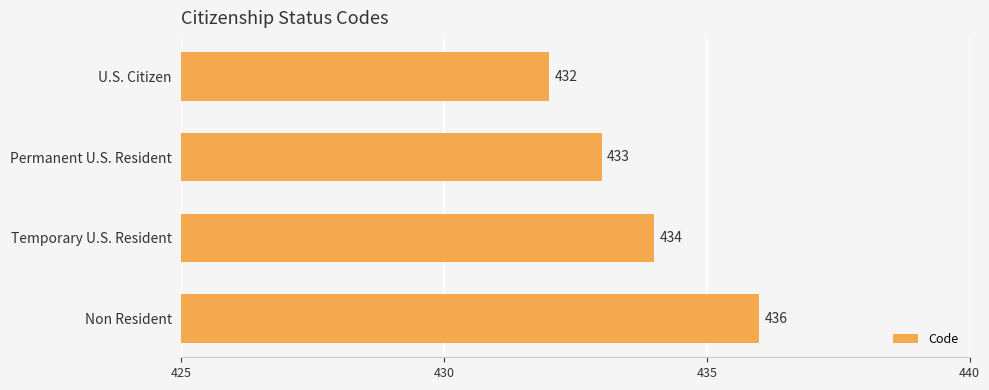

Are the bars horizontal?

Yes